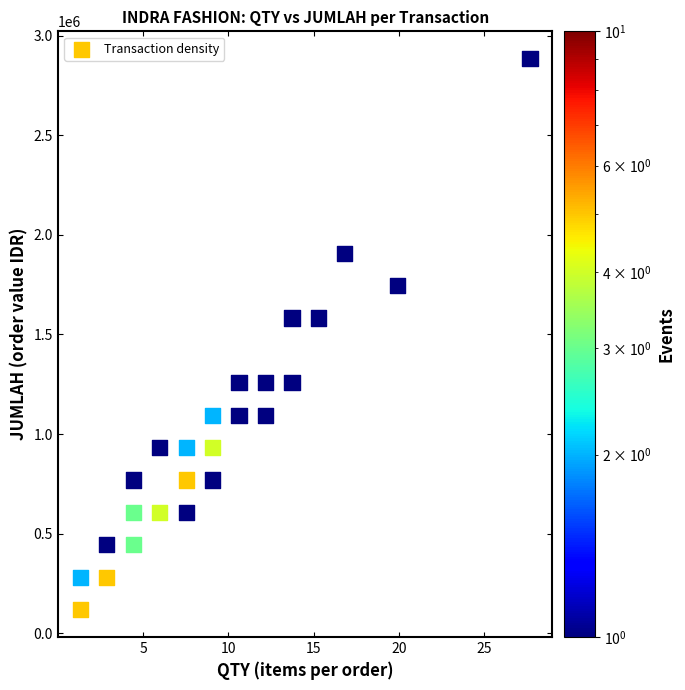

What is the range of X values (max minus min)?

26.4